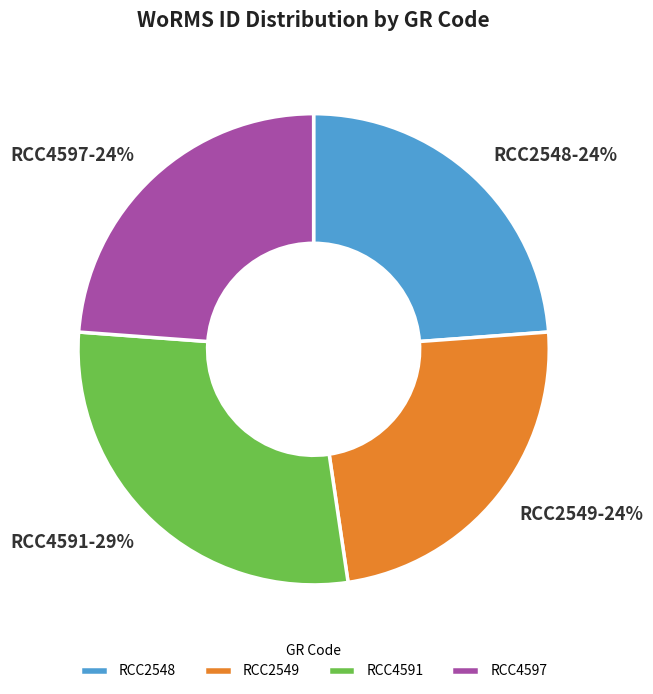

What is the ratio of the value at RCC4591 to the value at RCC2549?

1.2